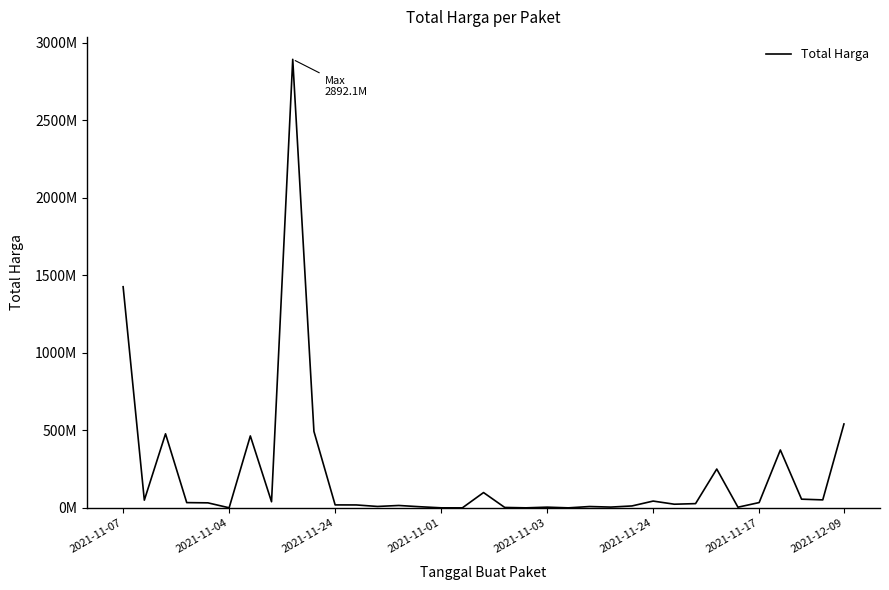

Where is the data nearest to the value 1446100000?

2021-11-07